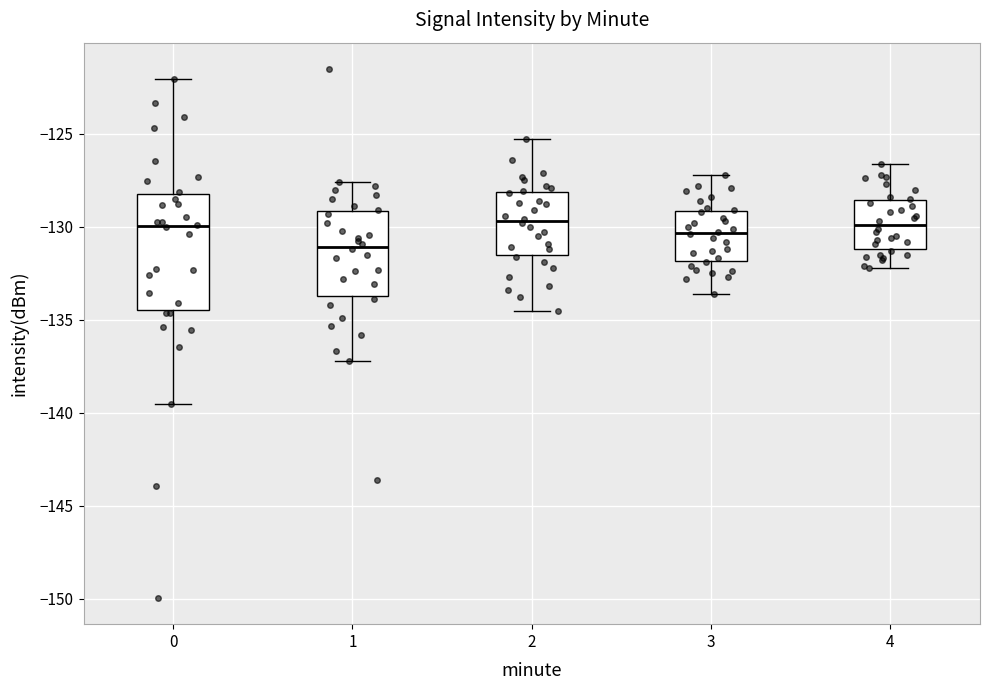

Comparing the boxes themselves (not the whiskers), which one is the tallest?

0